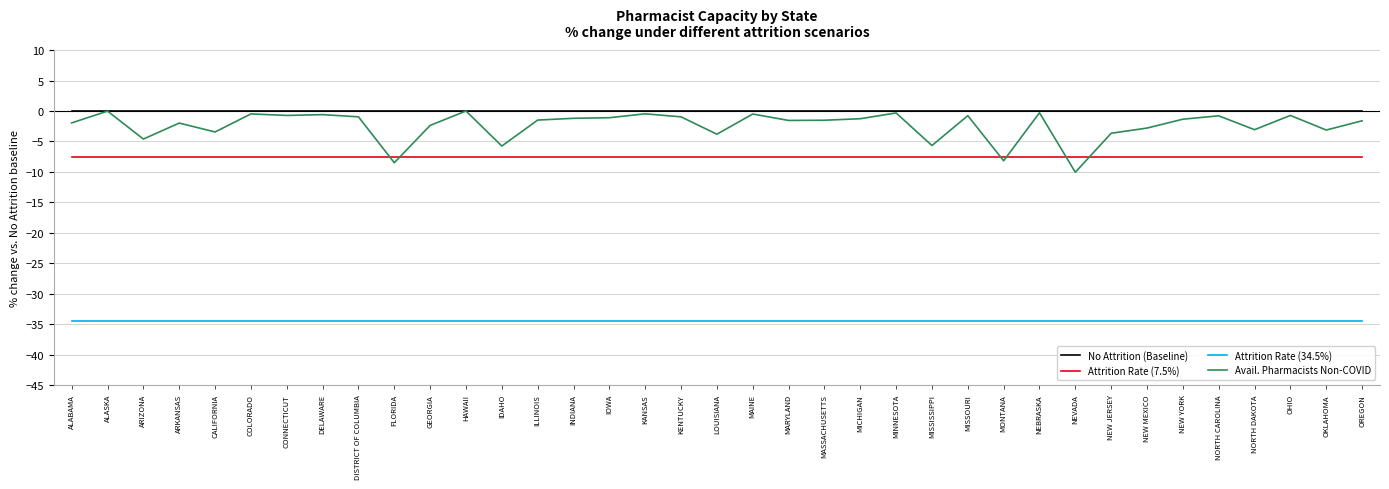

What position from the left is MAINE?

20